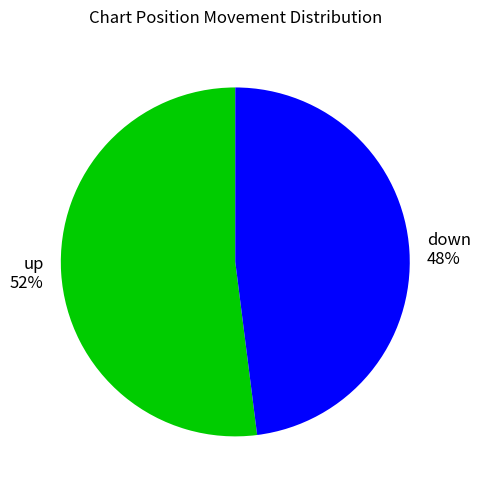

Do down and up together represent more than half of the pie?

Yes